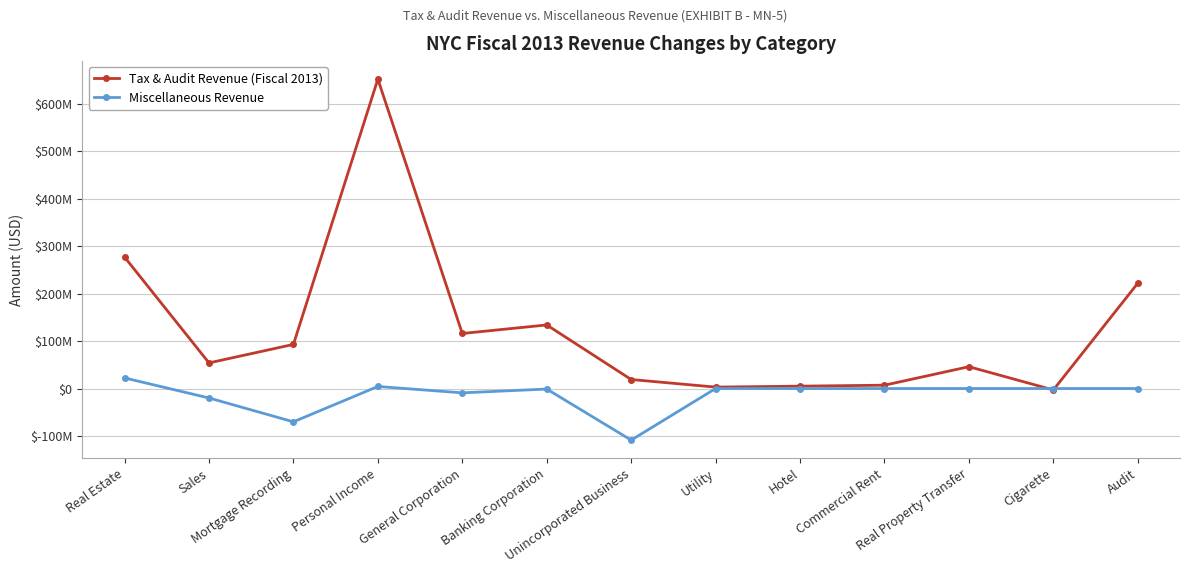

What is the label of the 13th point from the right?

Real Estate